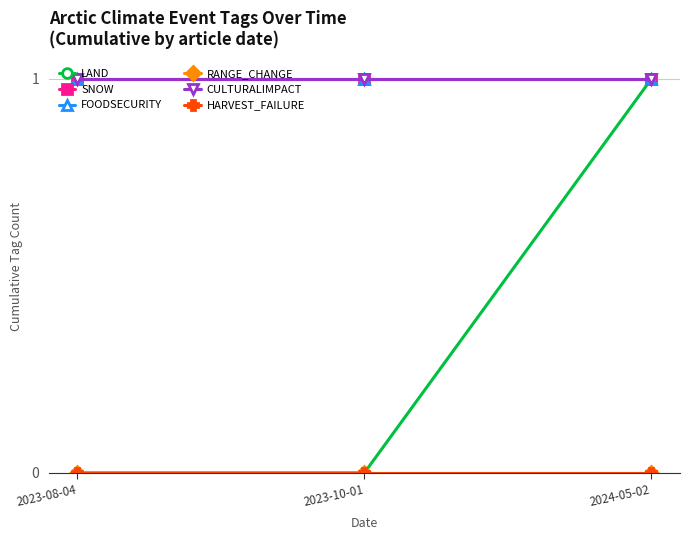

Does the chart have visible grid lines?

Yes